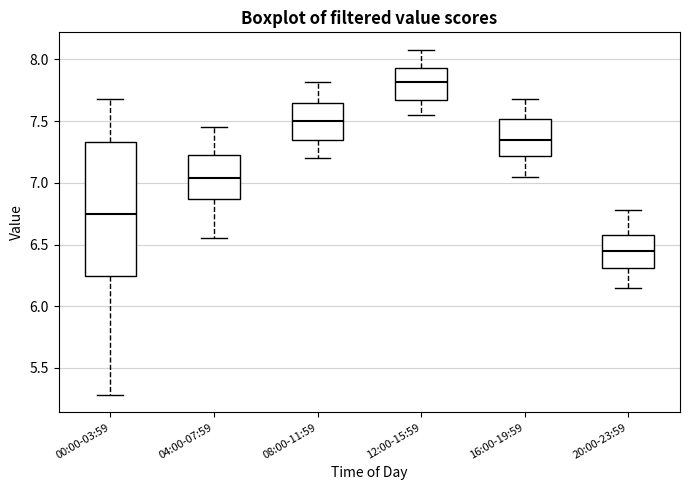

Which box is the tallest, from its lower edge to its upper edge?

00:00-03:59